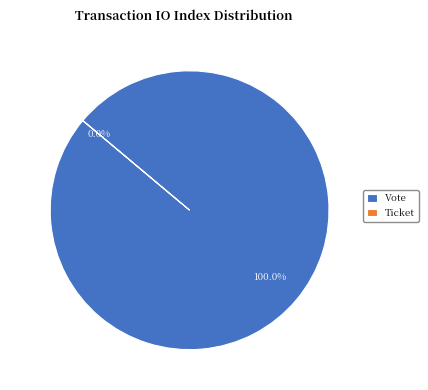

To the nearest percent, what is the difference between the largest and smallest slice percentages?

100%